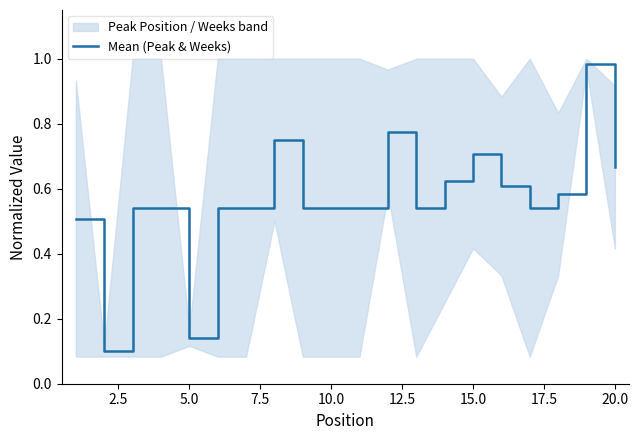

How many interior local peaks (higher than both neighbors) does the data have?

4